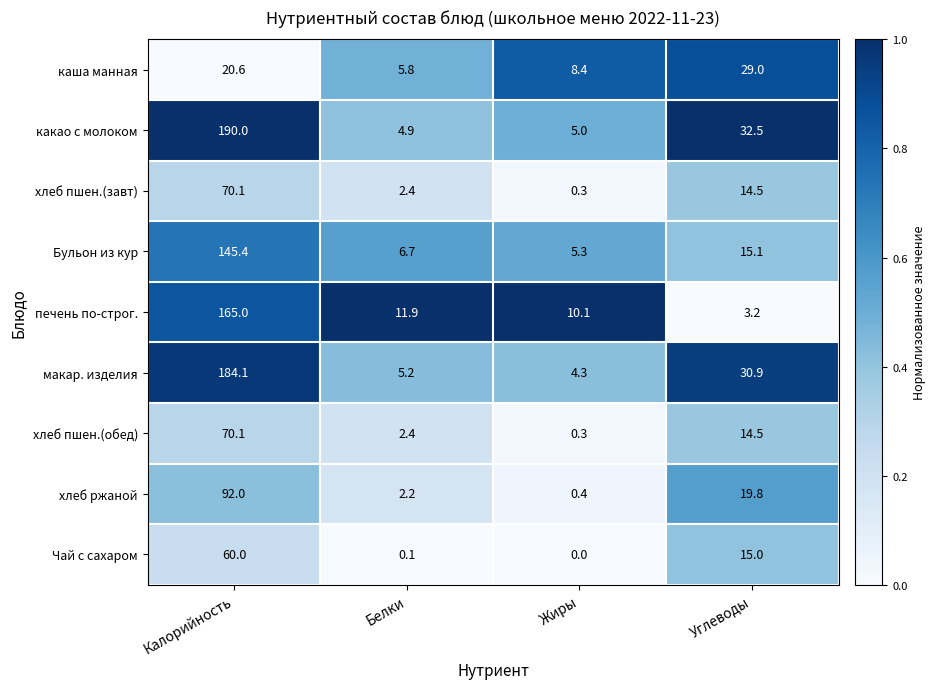

Which category has the lowest value in the хлеб пшен.(обед) series?

Жиры